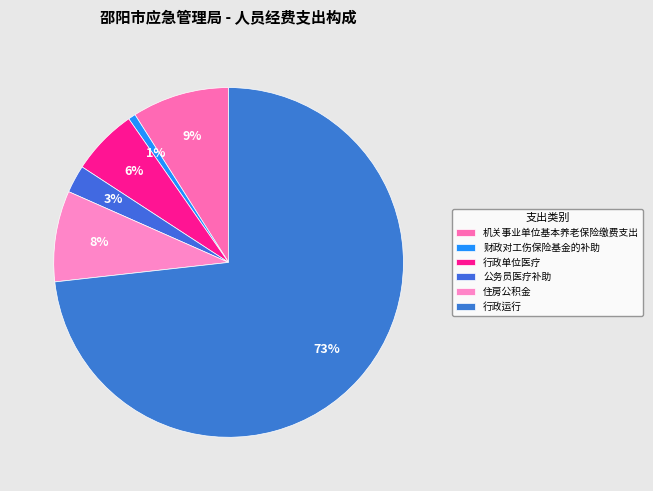

Combined, what portion of the pie is 财政对工伤保险基金的补助 and 行政运行?

73.9%